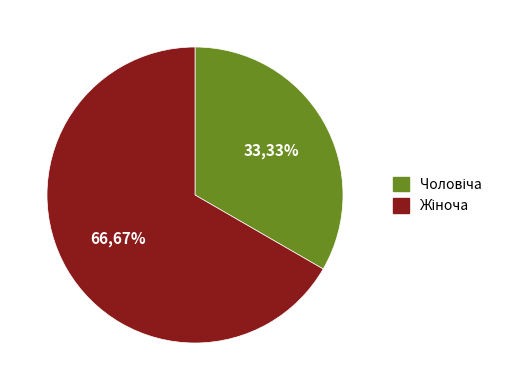

How many segments does this pie chart have?

2